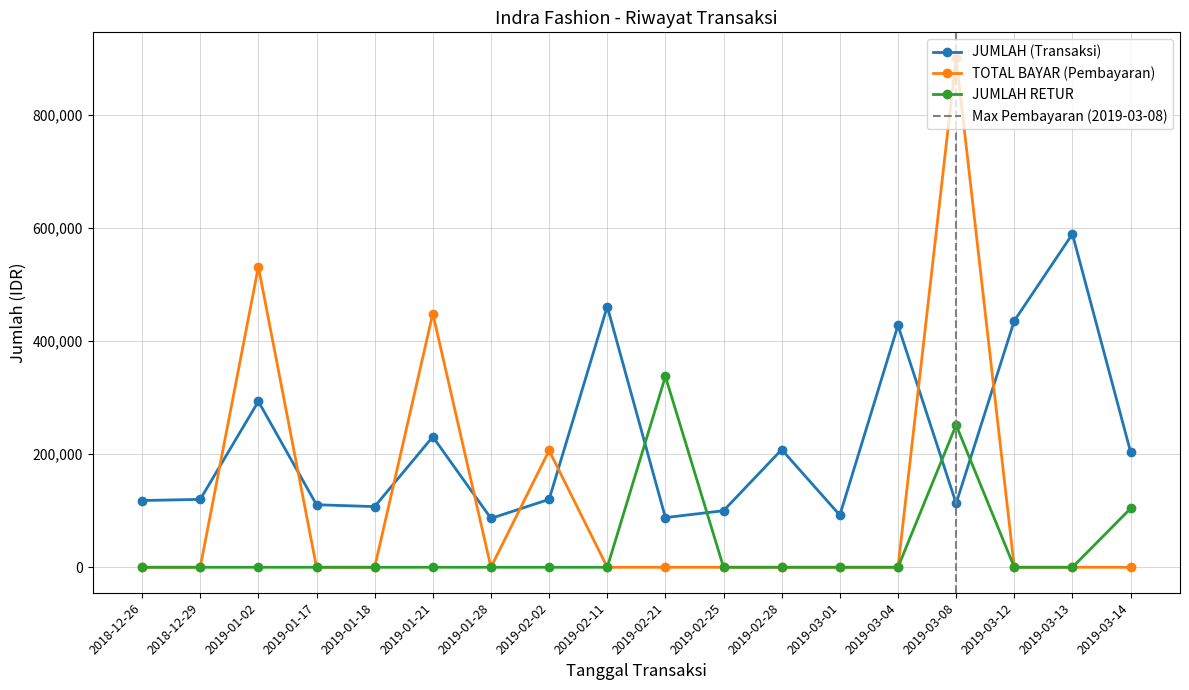

Does the chart display data point markers on the line(s)?

Yes